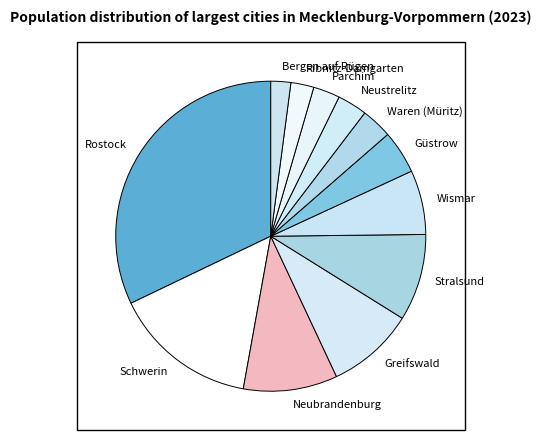

True or false: Waren (Müritz) accounts for 3% of the total.

True